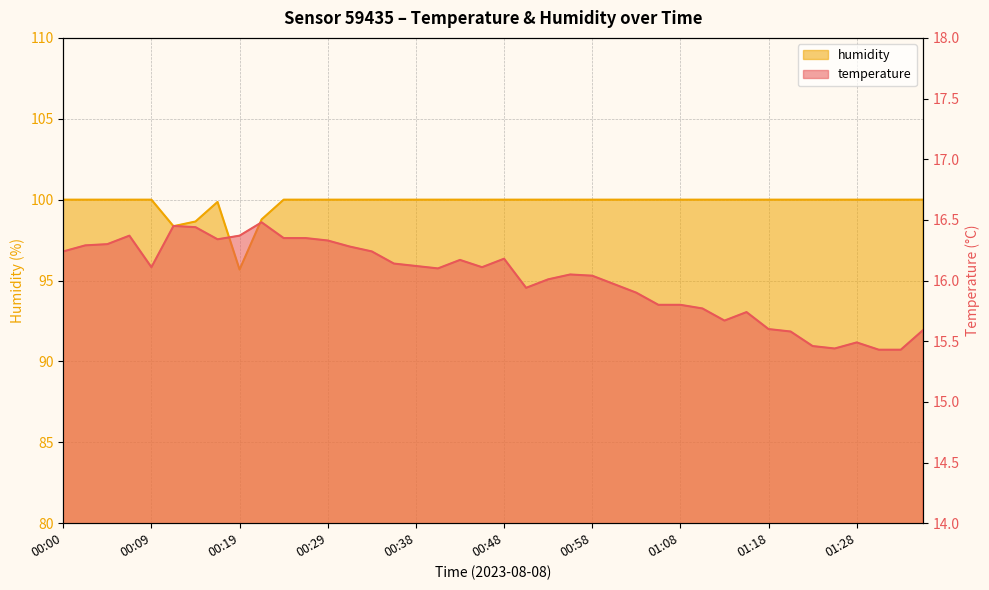

What is the label of the 16th point from the right?

00:58